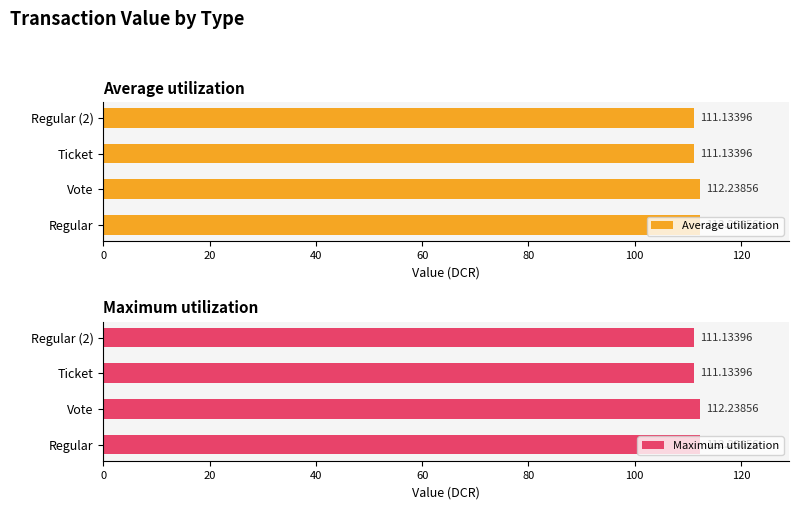

Rank the series by their maximum value, from highest to lowest.

Average utilization, Maximum utilization